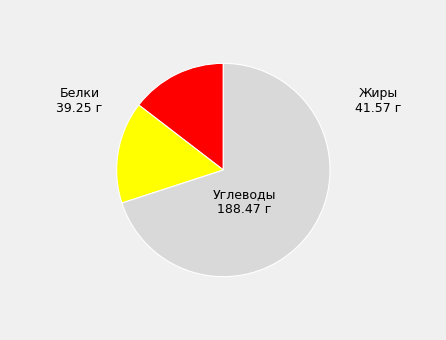

Is there any slice that represents more than half of the pie?

Yes